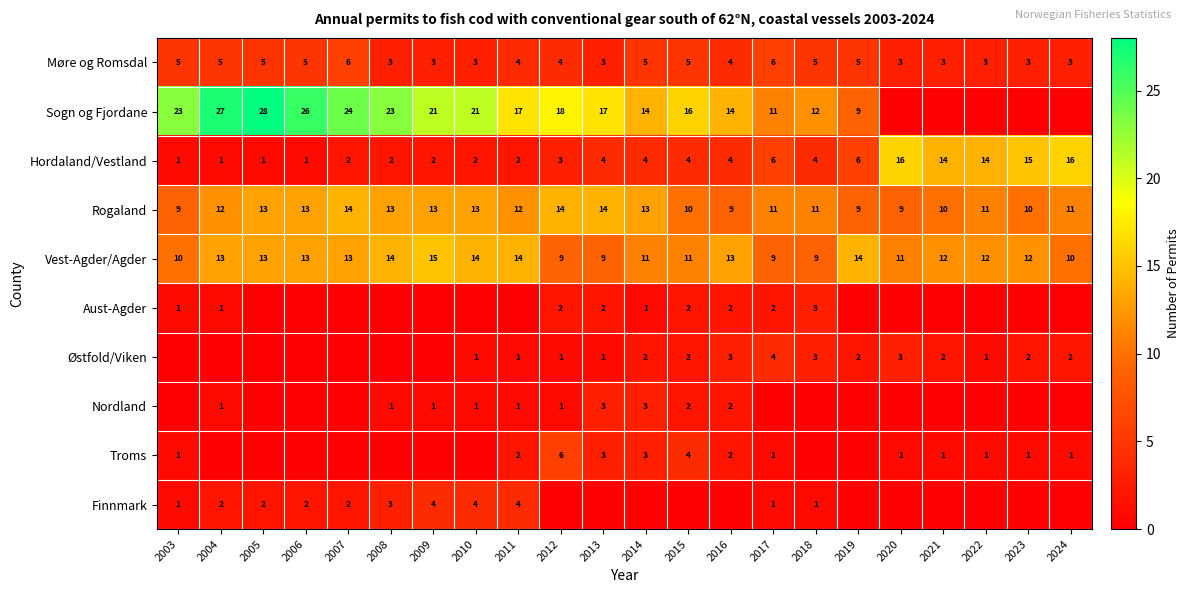

Is the value of Rogaland at 2016 greater than the value of Østfold/Viken at 2017?

Yes